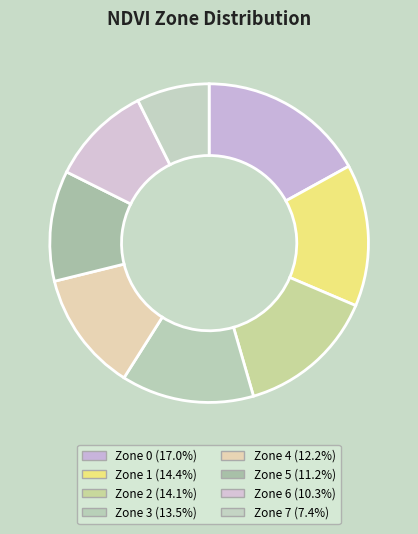

What is the ratio of the value at Zone 7 to the value at Zone 0?

0.4